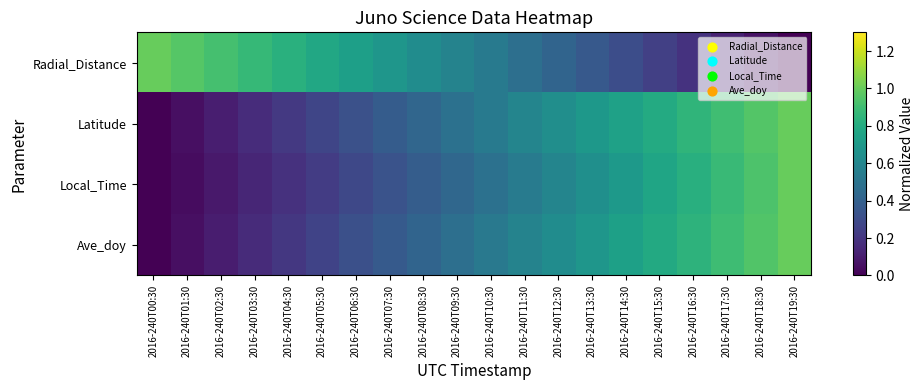

Reading left to right, extract all data points from this chart.

Radial_Distance: 2016-240T00:30=1.0	2016-240T01:30=1.0	2016-240T02:30=0.9	2016-240T03:30=0.9	2016-240T04:30=0.8	2016-240T05:30=0.8	2016-240T06:30=0.7	2016-240T07:30=0.7	2016-240T08:30=0.6	2016-240T09:30=0.6	2016-240T10:30=0.5	2016-240T11:30=0.5	2016-240T12:30=0.4	2016-240T13:30=0.4	2016-240T14:30=0.3	2016-240T15:30=0.2	2016-240T16:30=0.2	2016-240T17:30=0.1	2016-240T18:30=0.1	2016-240T19:30=0.0
Latitude: 2016-240T00:30=0.0	2016-240T01:30=0.1	2016-240T02:30=0.1	2016-240T03:30=0.2	2016-240T04:30=0.2	2016-240T05:30=0.3	2016-240T06:30=0.3	2016-240T07:30=0.4	2016-240T08:30=0.4	2016-240T09:30=0.5	2016-240T10:30=0.5	2016-240T11:30=0.6	2016-240T12:30=0.6	2016-240T13:30=0.7	2016-240T14:30=0.7	2016-240T15:30=0.8	2016-240T16:30=0.8	2016-240T17:30=0.9	2016-240T18:30=0.9	2016-240T19:30=1.0
Local_Time: 2016-240T00:30=0.0	2016-240T01:30=0.0	2016-240T02:30=0.1	2016-240T03:30=0.1	2016-240T04:30=0.2	2016-240T05:30=0.2	2016-240T06:30=0.3	2016-240T07:30=0.3	2016-240T08:30=0.4	2016-240T09:30=0.4	2016-240T10:30=0.5	2016-240T11:30=0.5	2016-240T12:30=0.6	2016-240T13:30=0.6	2016-240T14:30=0.7	2016-240T15:30=0.8	2016-240T16:30=0.8	2016-240T17:30=0.9	2016-240T18:30=0.9	2016-240T19:30=1.0
Ave_doy: 2016-240T00:30=0.0	2016-240T01:30=0.1	2016-240T02:30=0.1	2016-240T03:30=0.2	2016-240T04:30=0.2	2016-240T05:30=0.3	2016-240T06:30=0.3	2016-240T07:30=0.4	2016-240T08:30=0.4	2016-240T09:30=0.5	2016-240T10:30=0.5	2016-240T11:30=0.6	2016-240T12:30=0.6	2016-240T13:30=0.7	2016-240T14:30=0.7	2016-240T15:30=0.8	2016-240T16:30=0.8	2016-240T17:30=0.9	2016-240T18:30=0.9	2016-240T19:30=1.0